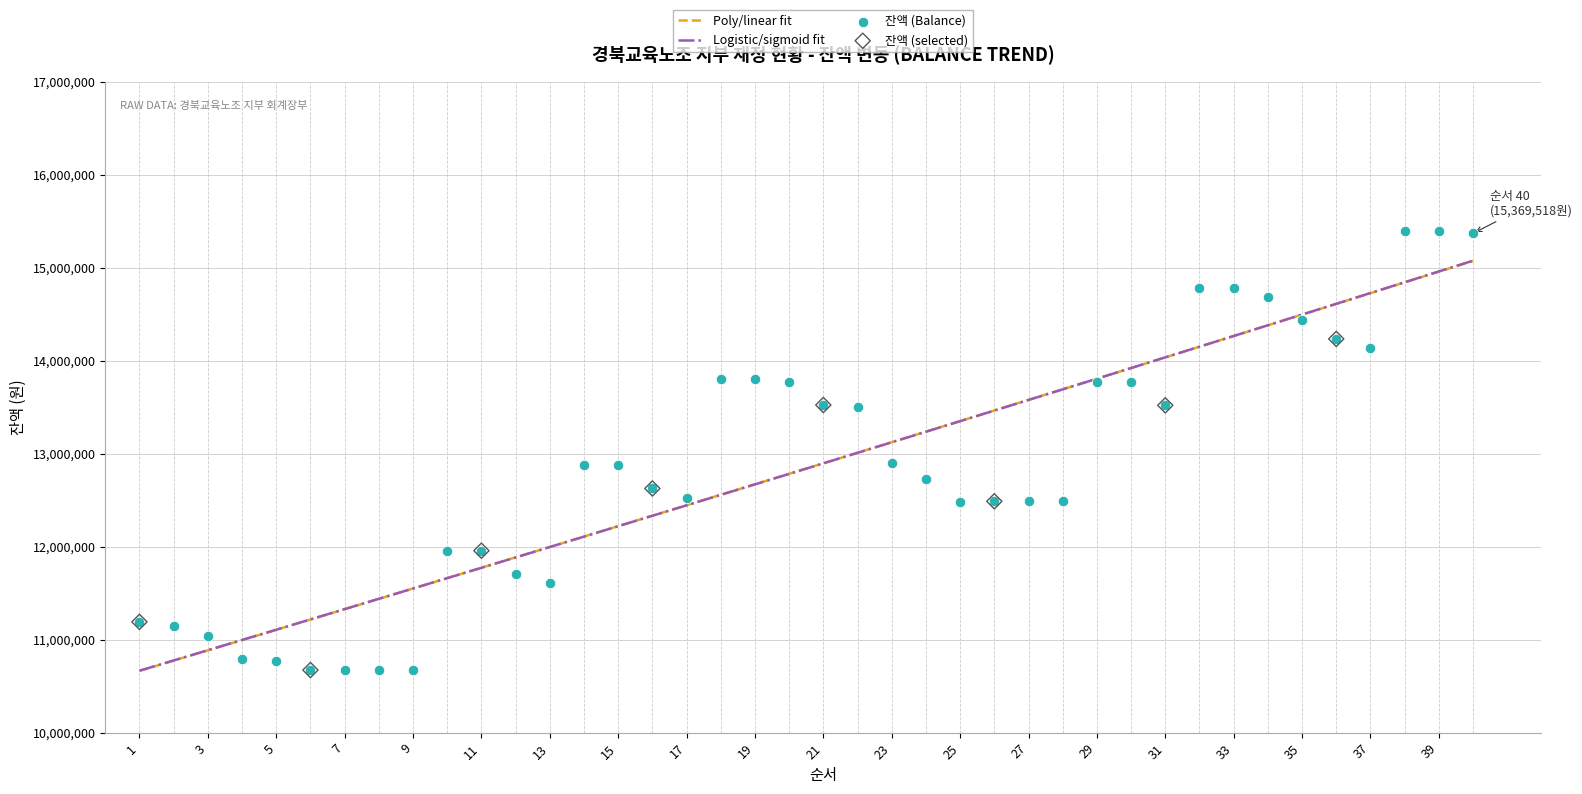

What is the change in value from 5 to 38?

+4616527